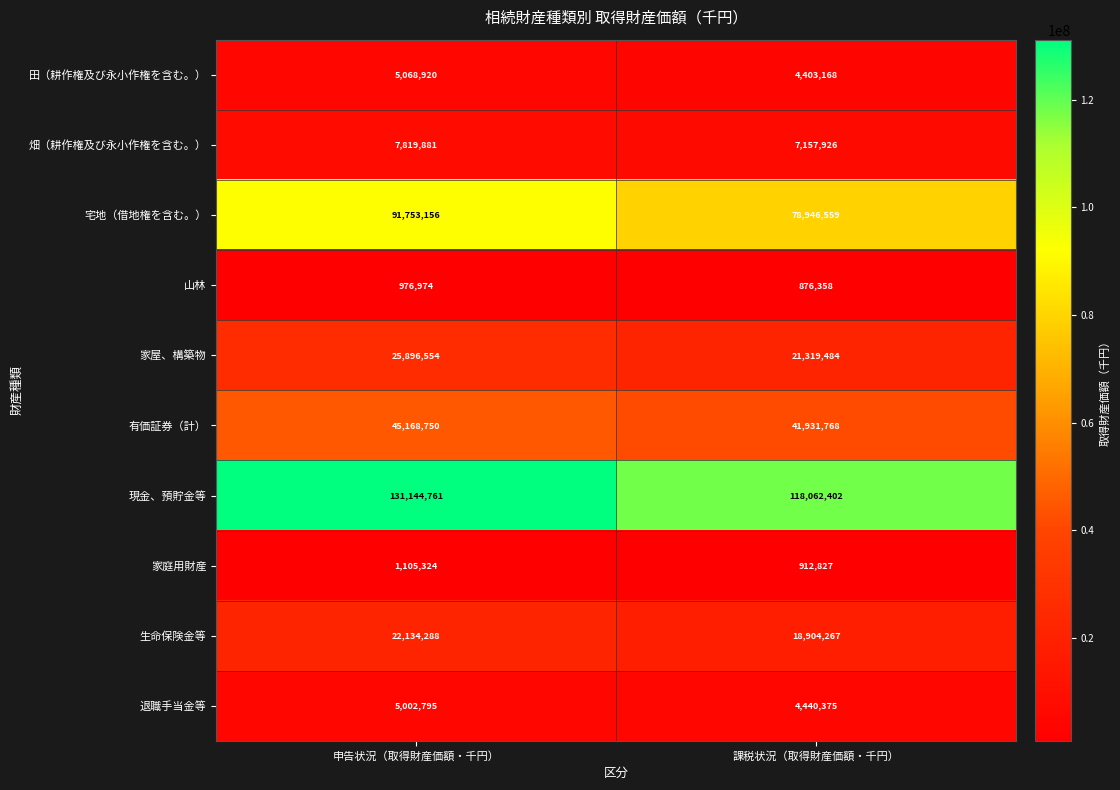

Rank the series at 申告状況（取得財産価額・千円） from lowest to highest value.

山林, 家庭用財産, 退職手当金等, 田（耕作権及び永小作権を含む。）, 畑（耕作権及び永小作権を含む。）, 生命保険金等, 家屋、構築物, 有価証券（計）, 宅地（借地権を含む。）, 現金、預貯金等